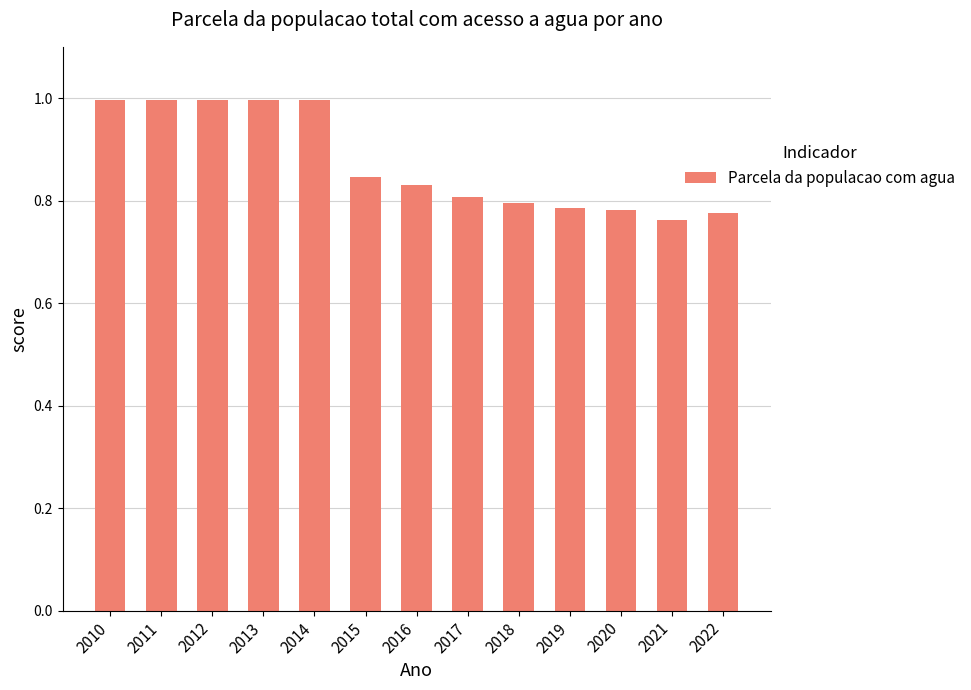

Which category has the lowest value across all series?

2021